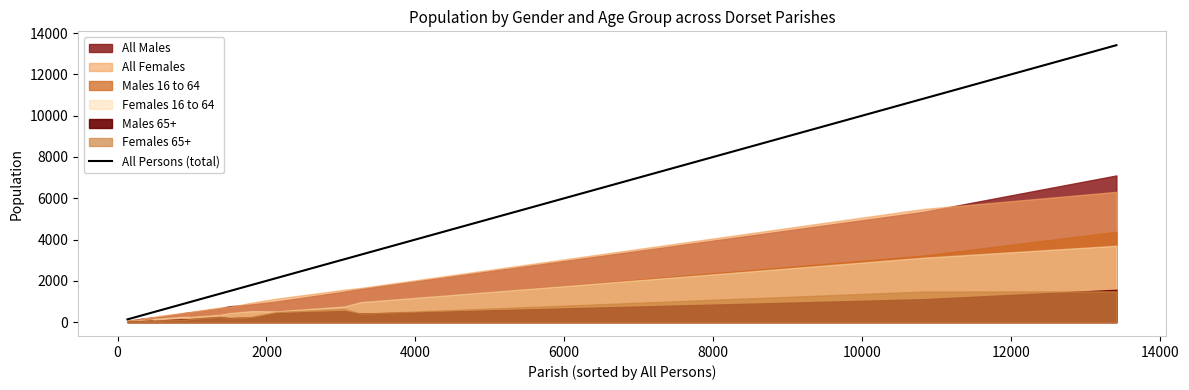

What is the maximum value for All Persons (total)?

13417